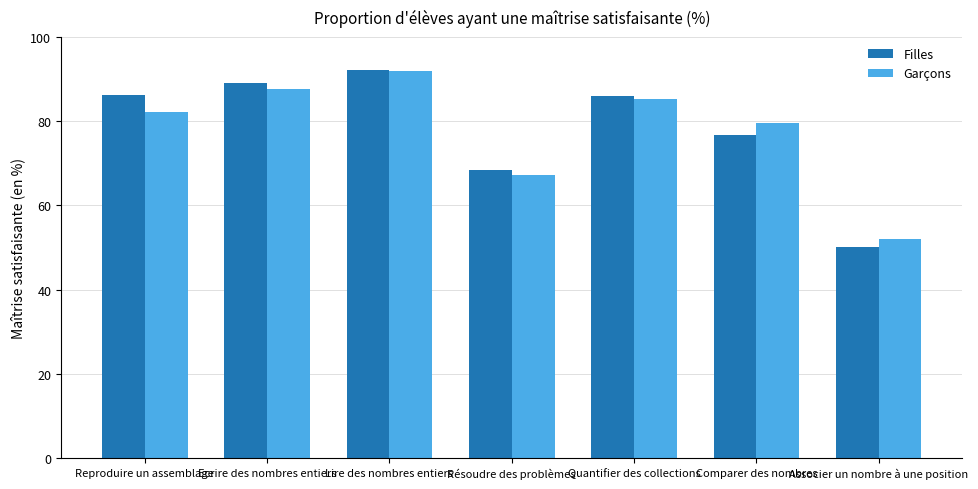

What is the difference between the maximum and minimum values in the Garçons series?

39.9